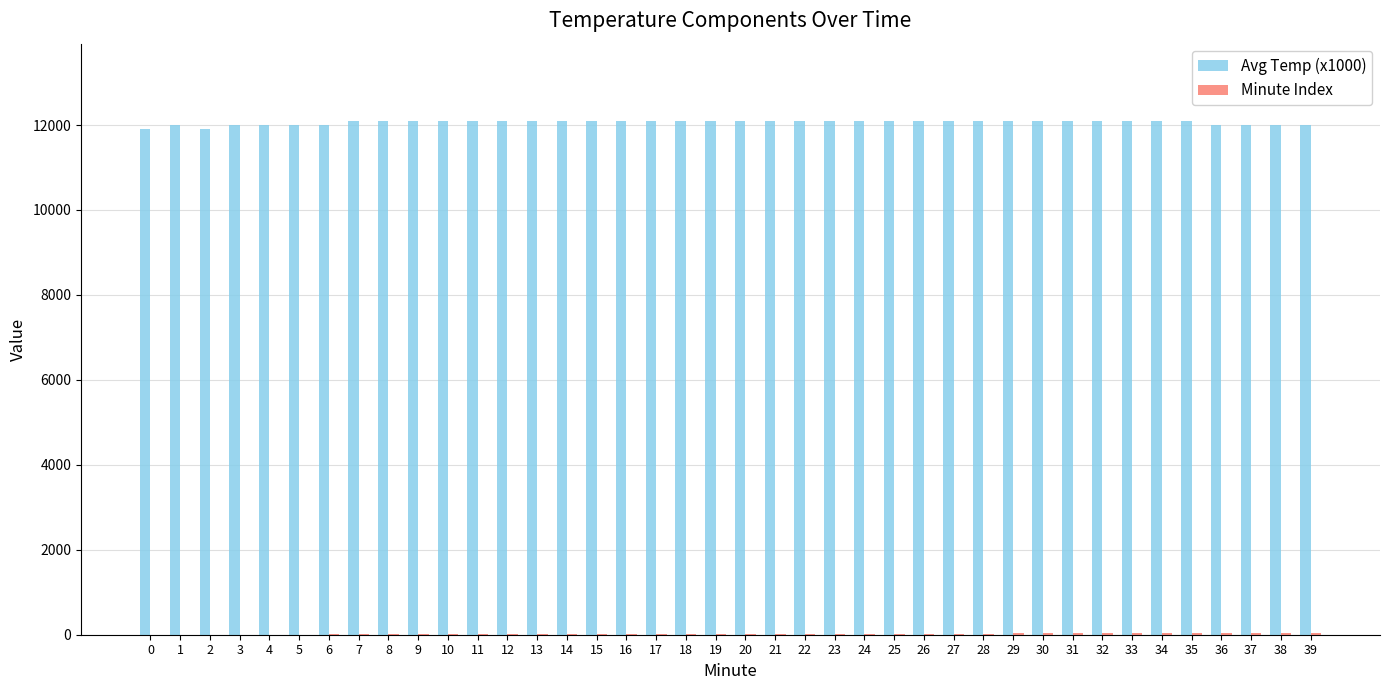

The value of Avg Temp (x1000) at 30 is 12100. True or false?

True